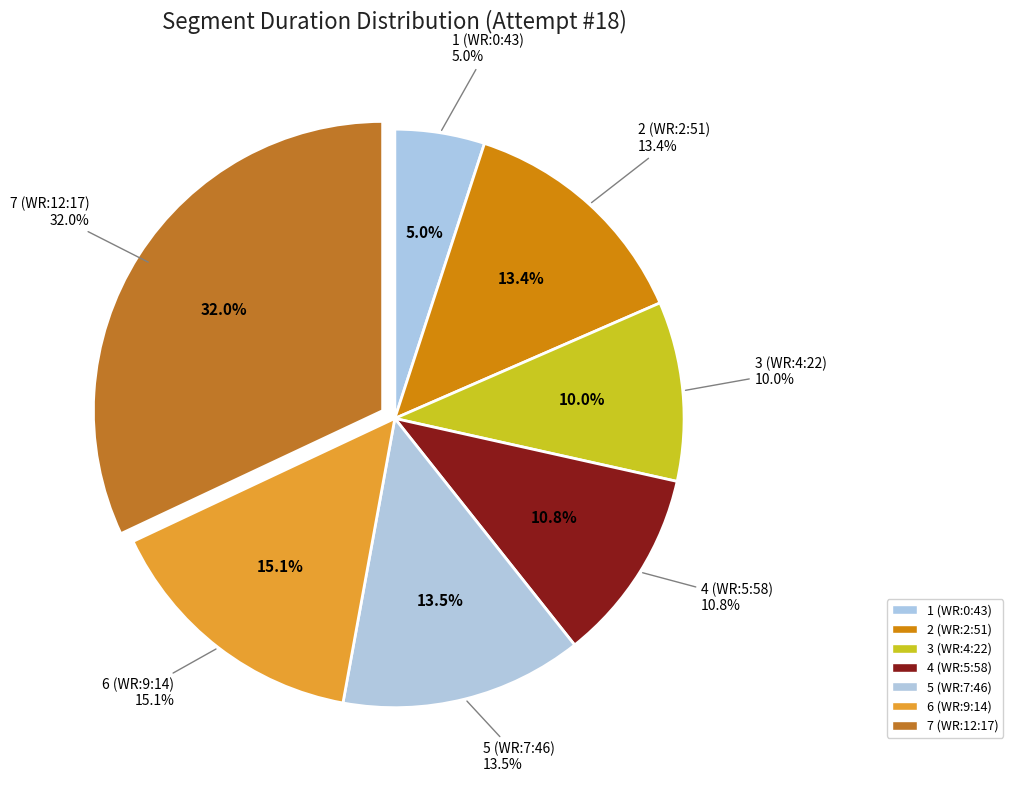

What is the change in value from 2 (WR:2:51) to 6 (WR:9:14)?

+16618